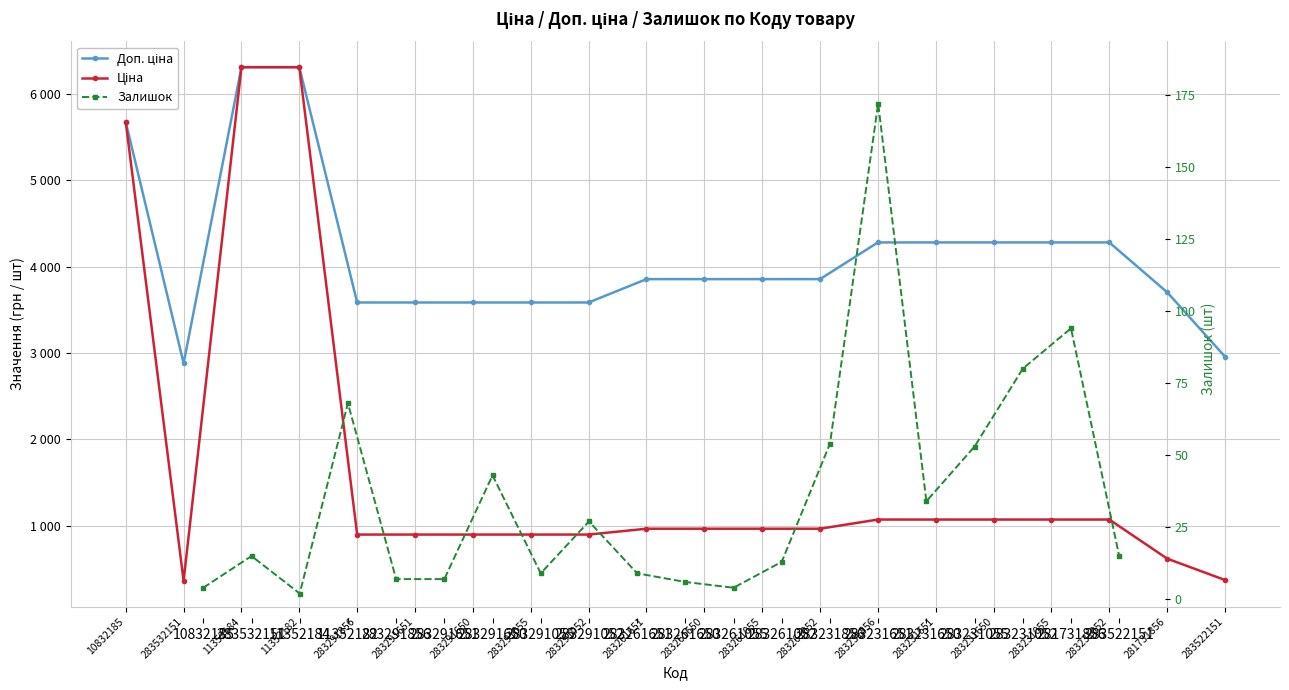

How many data points in Залишок are above 15?

9